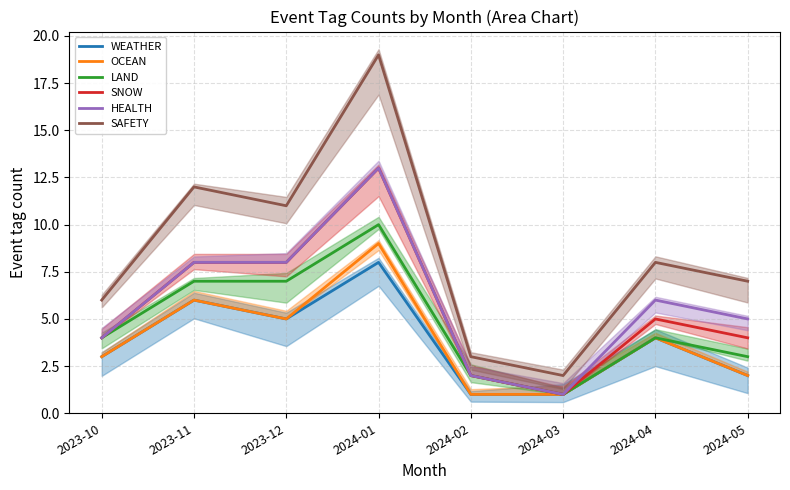

Rank the series by their maximum value, from lowest to highest.

WEATHER, OCEAN, LAND, SNOW, HEALTH, SAFETY